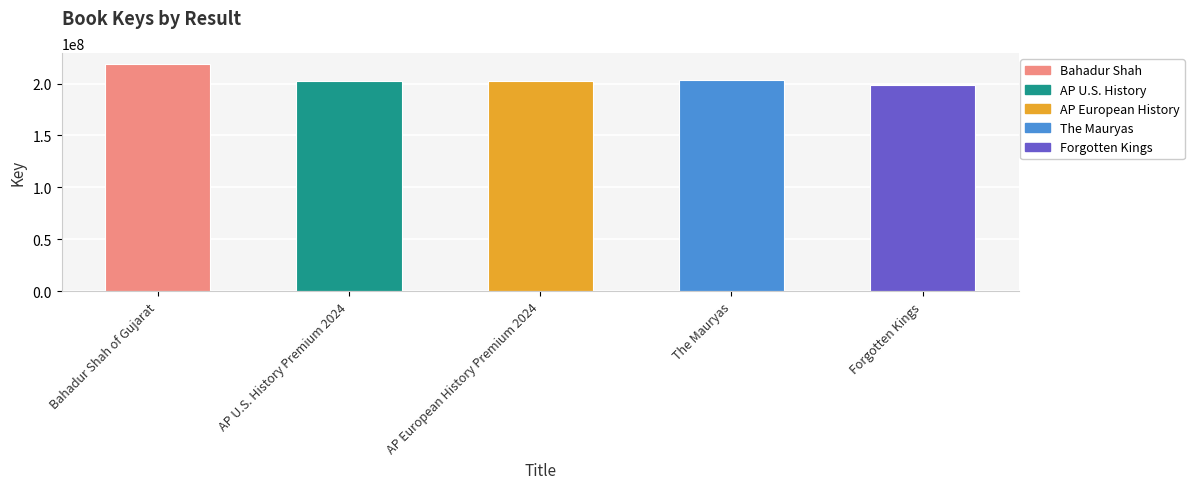

What is the sum of the values at AP U.S. History Premium 2024 and The Mauryas?

404996088